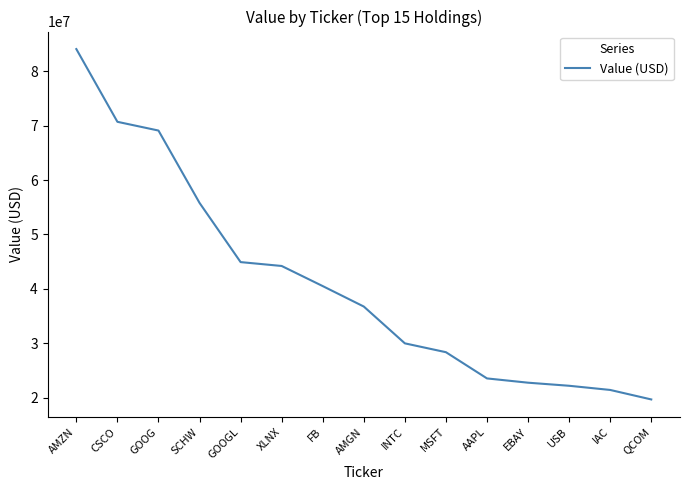

What position from the left is SCHW?

4